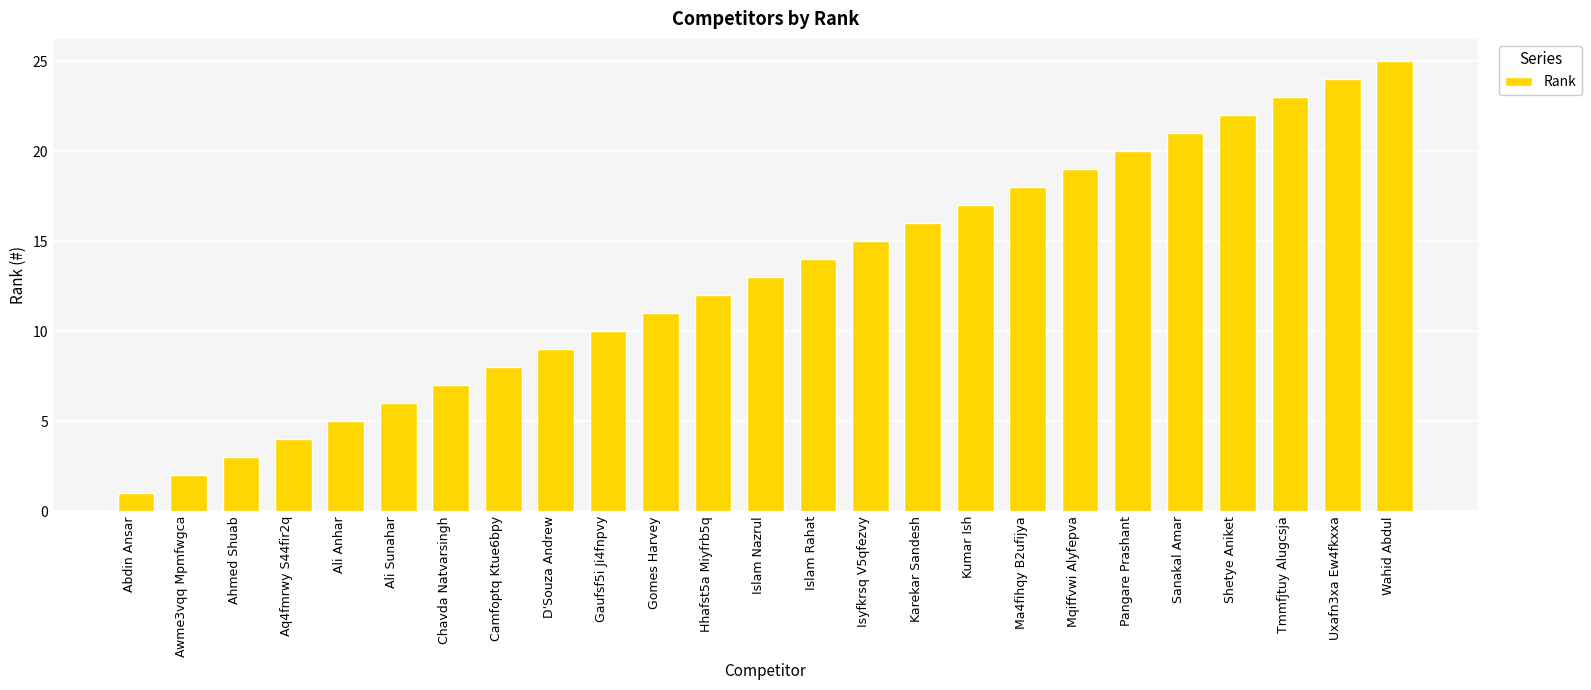

What is the difference between the second highest and minimum values?

23